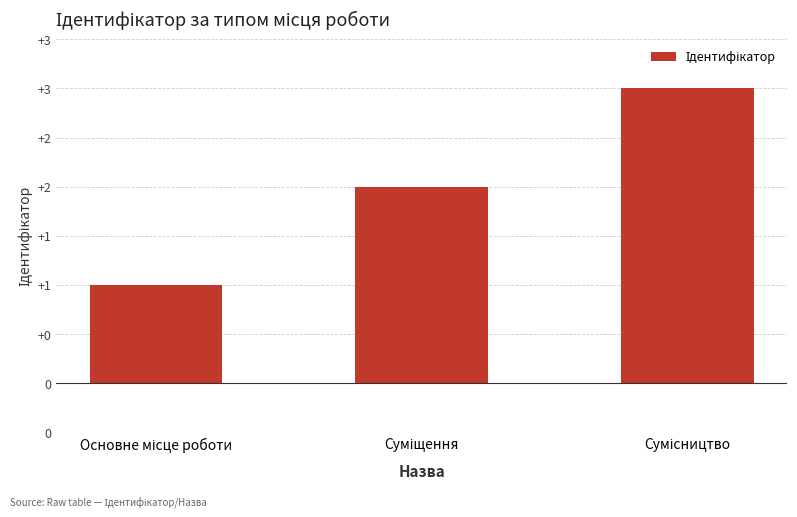

Reading left to right, extract all data points from this chart.

1	2	3